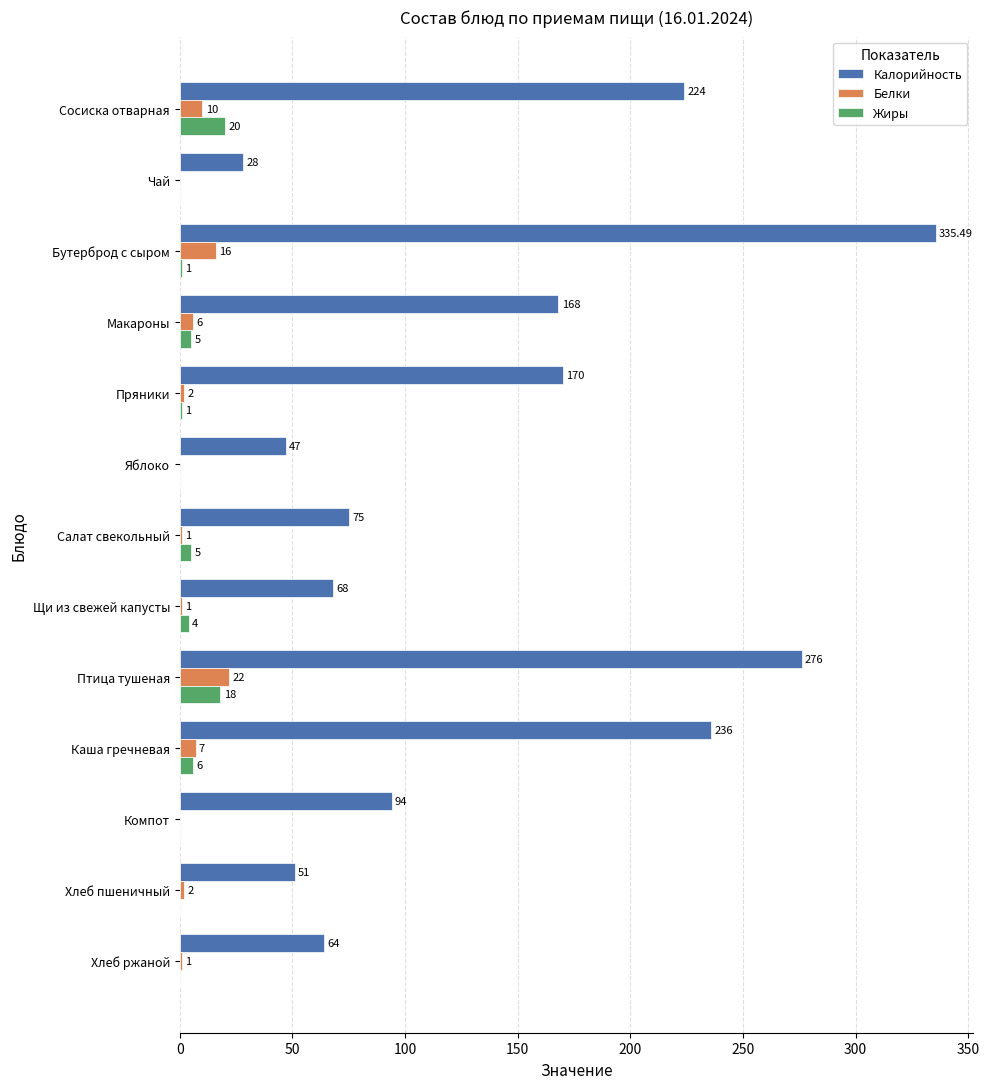

At which category is the sum across all series the highest?

Бутерброд с сыром